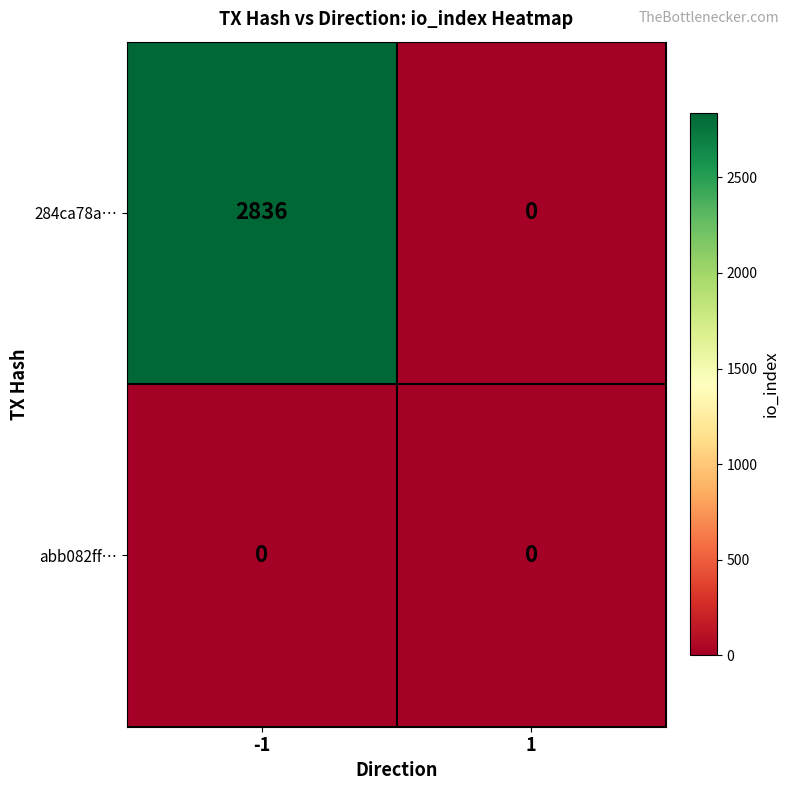

Which series has the largest total across all categories?

284ca78a…